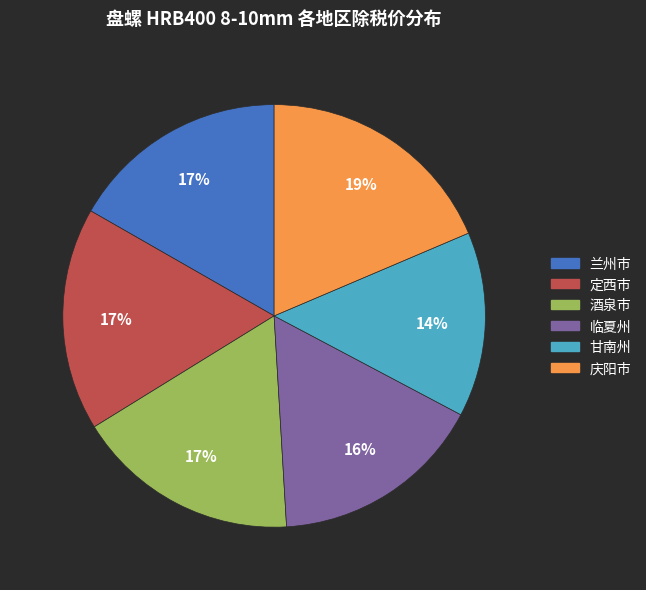

Is it true that 临夏州 is 16% of the pie?

True